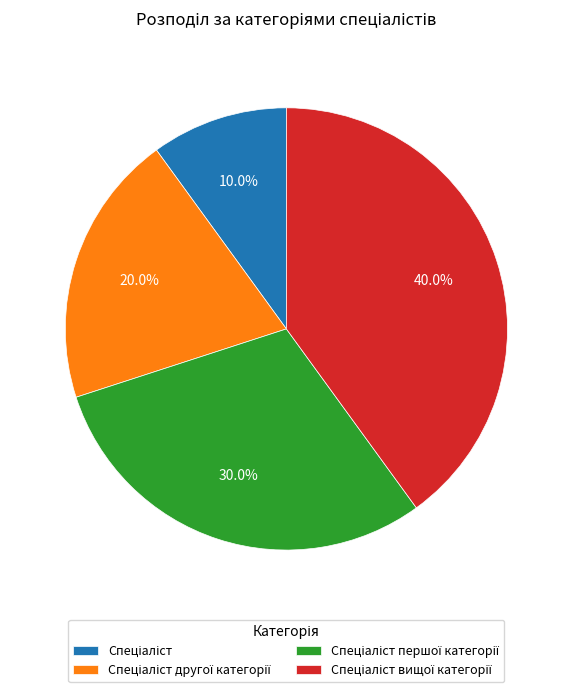

Is there a majority slice in this chart?

No